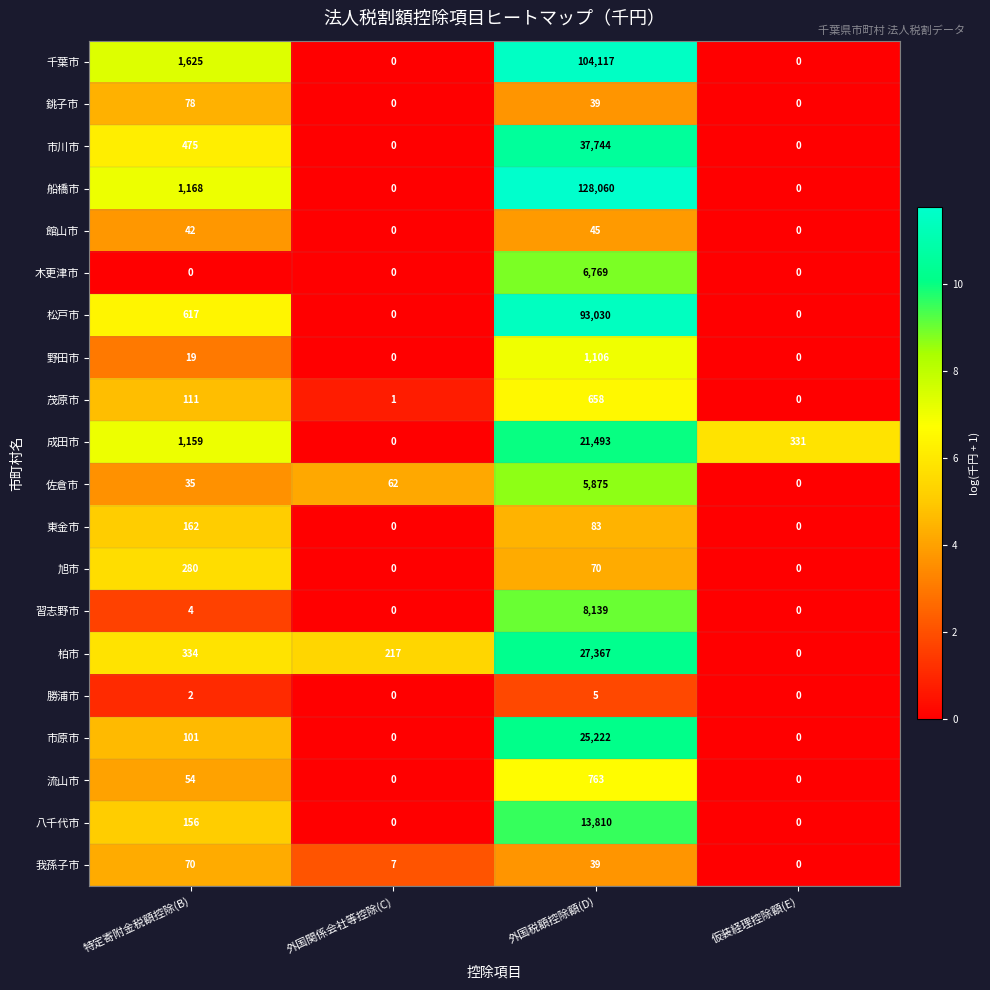

Count the number of categories in the chart.

4